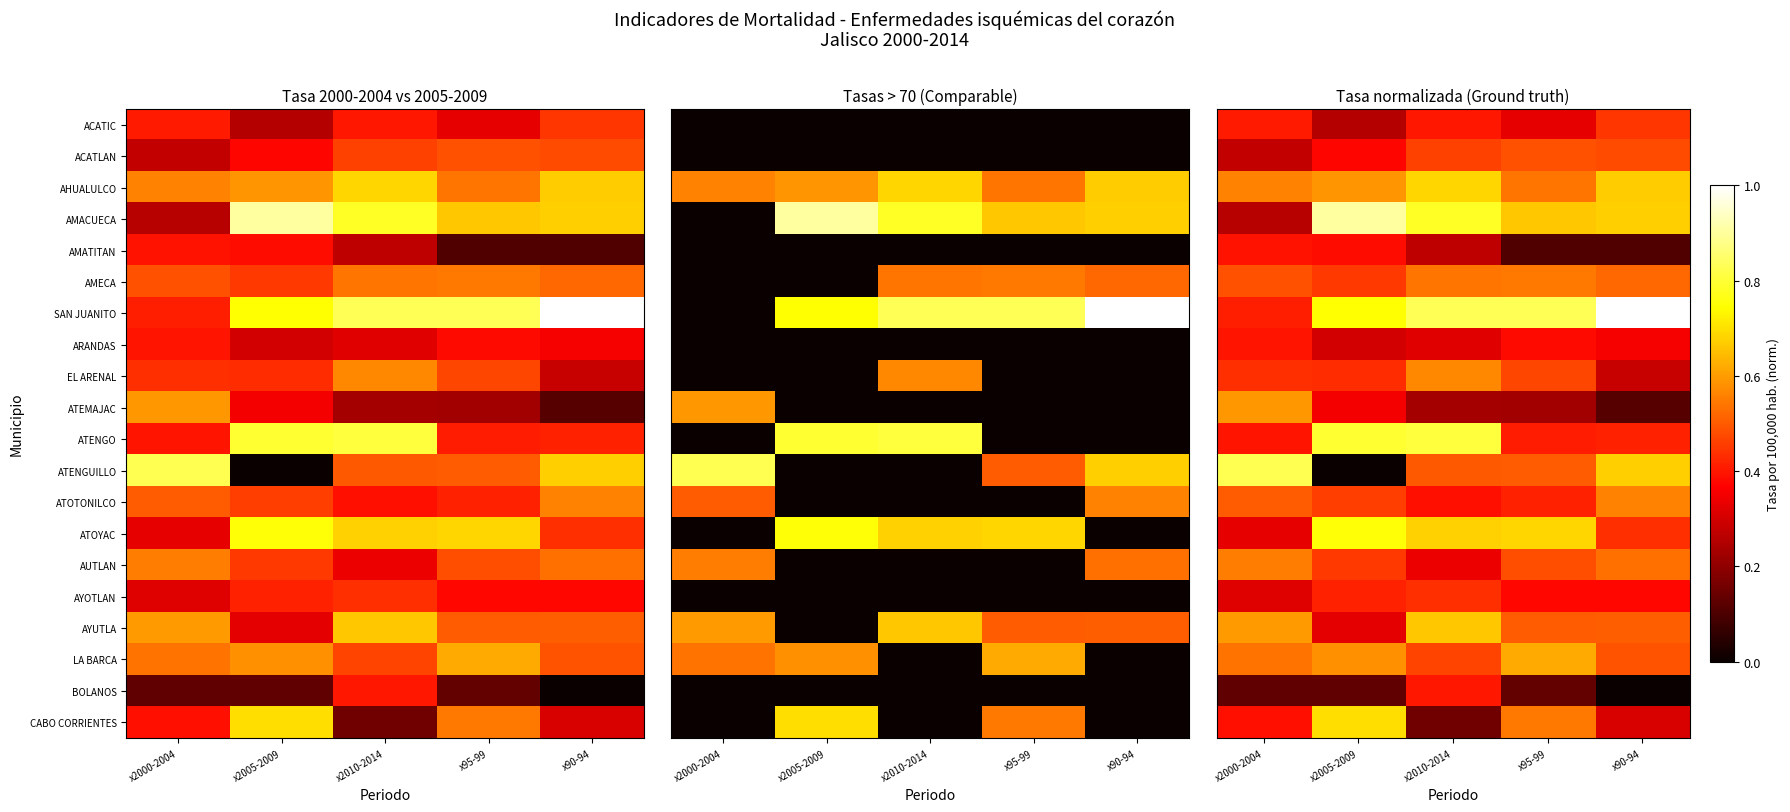

True or false: ATENGUILLO has a value of 0.0 at x2005-2009.

True